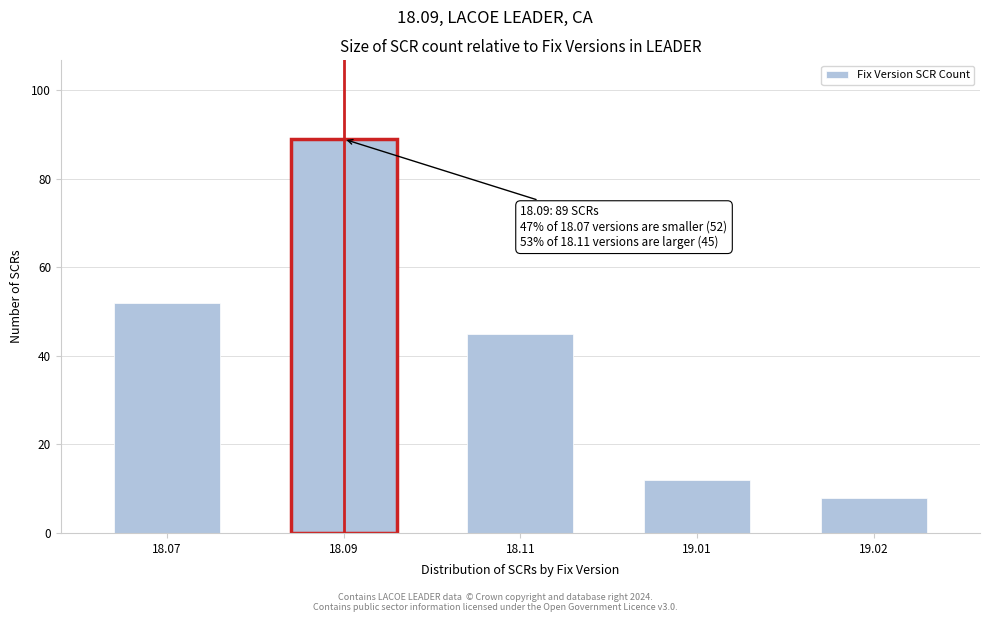

Reading left to right, extract all data points from this chart.

18.07=52	18.09=89	18.11=45	19.01=12	19.02=8